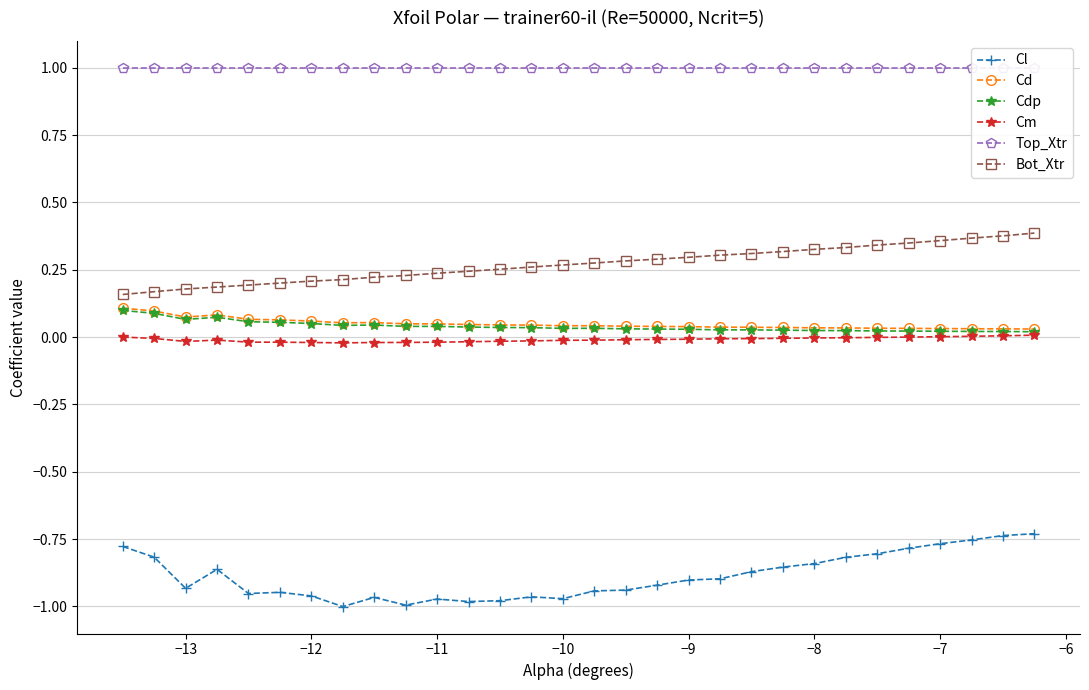

True or false: Cm has more than 0 points higher than both neighbors.

True